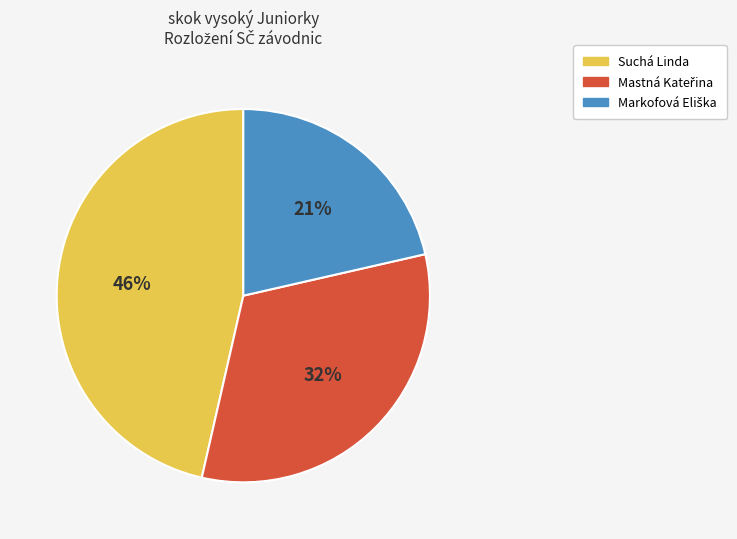

Is there a majority slice in this chart?

No